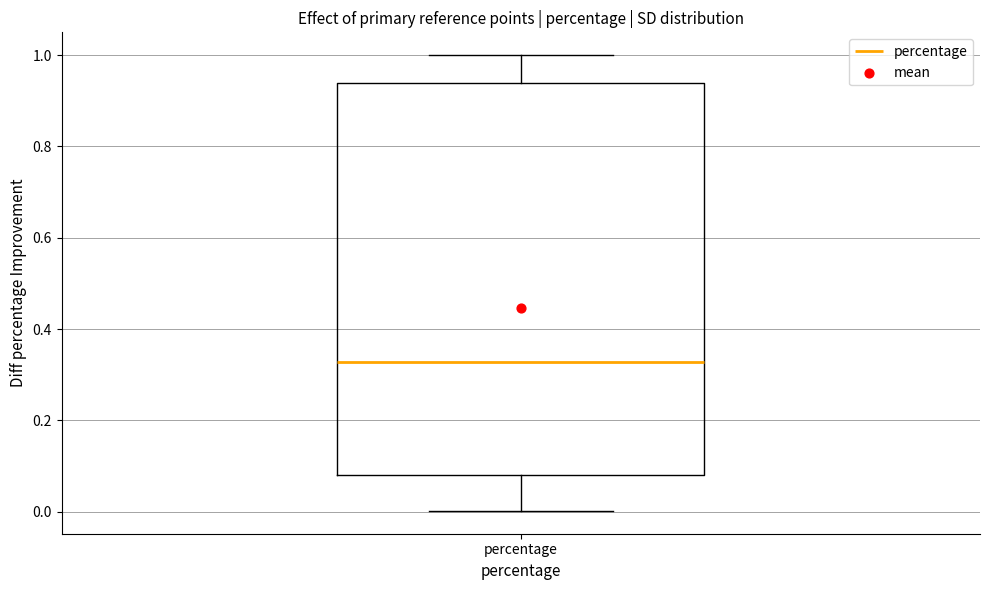

Read this box plot against the y-axis: the position of the median line, the range covered by the box, and the ends of both whiskers. The values are not printed on the chart, so give them approximately, as read against the axis.

median 0.32, box 0.08 to 0.94, whiskers 0.00 to 1.00